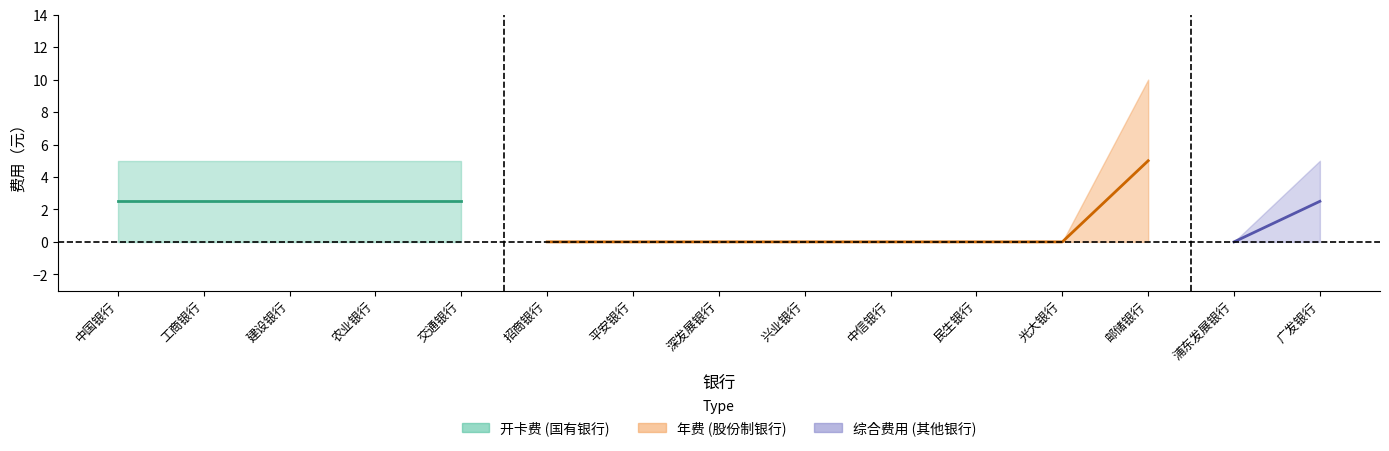

What position from the right is 工商银行?

14